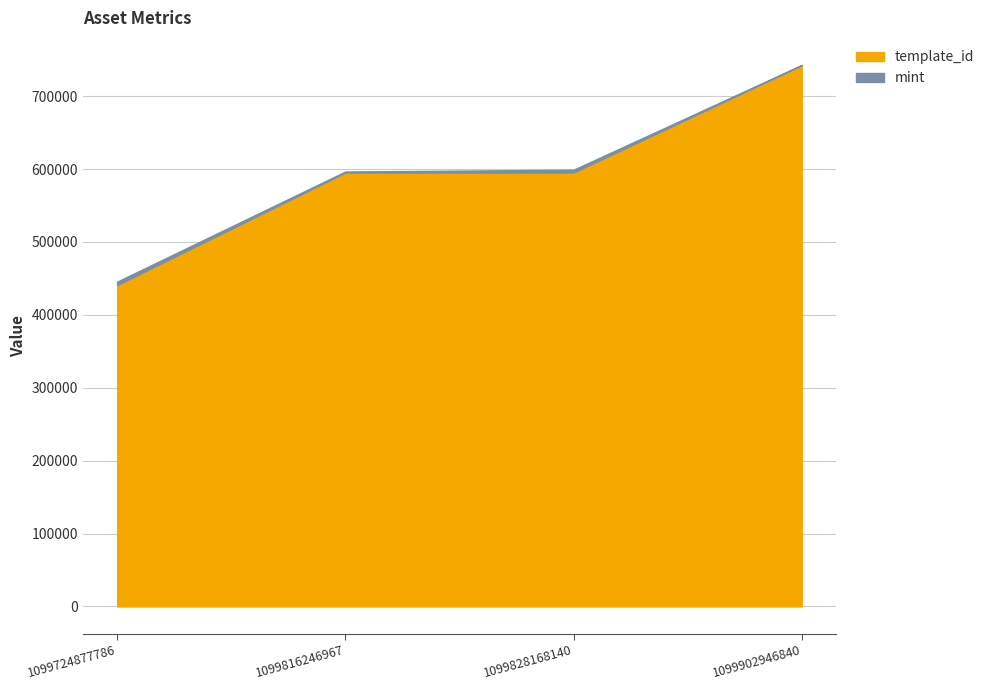

Where does the mint series first go above 3850?

1099724877786